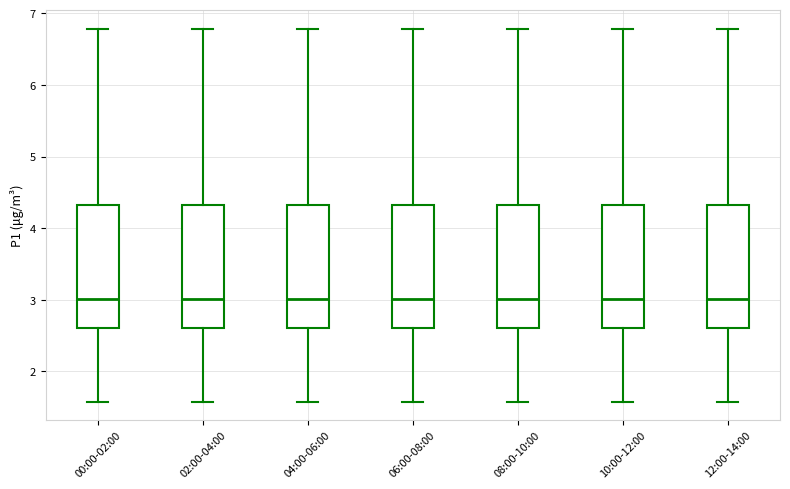

Reading left to right, read every box against the y-axis: the position of its median line, the range the box covers, and the ends of its whiskers. The values are not printed on the chart, so give them approximately, as read against the axis.

00:00-02:00: median 3.0, box 2.6 to 4.3, whiskers 1.6 to 6.8
02:00-04:00: median 3.0, box 2.6 to 4.3, whiskers 1.6 to 6.8
04:00-06:00: median 3.0, box 2.6 to 4.3, whiskers 1.6 to 6.8
06:00-08:00: median 3.0, box 2.6 to 4.3, whiskers 1.6 to 6.8
08:00-10:00: median 3.0, box 2.6 to 4.3, whiskers 1.6 to 6.8
10:00-12:00: median 3.0, box 2.6 to 4.3, whiskers 1.6 to 6.8
12:00-14:00: median 3.0, box 2.6 to 4.3, whiskers 1.6 to 6.8